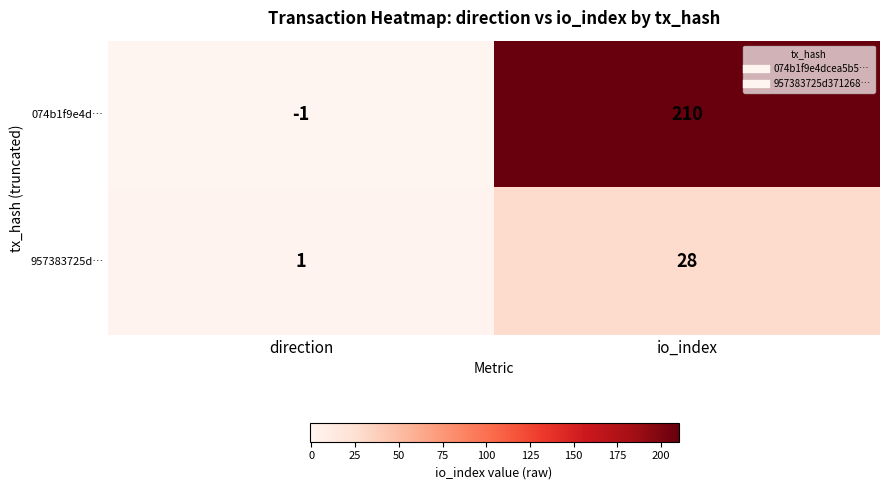

List the series in order of their overall mean, lowest first.

957383725d…, 074b1f9e4d…